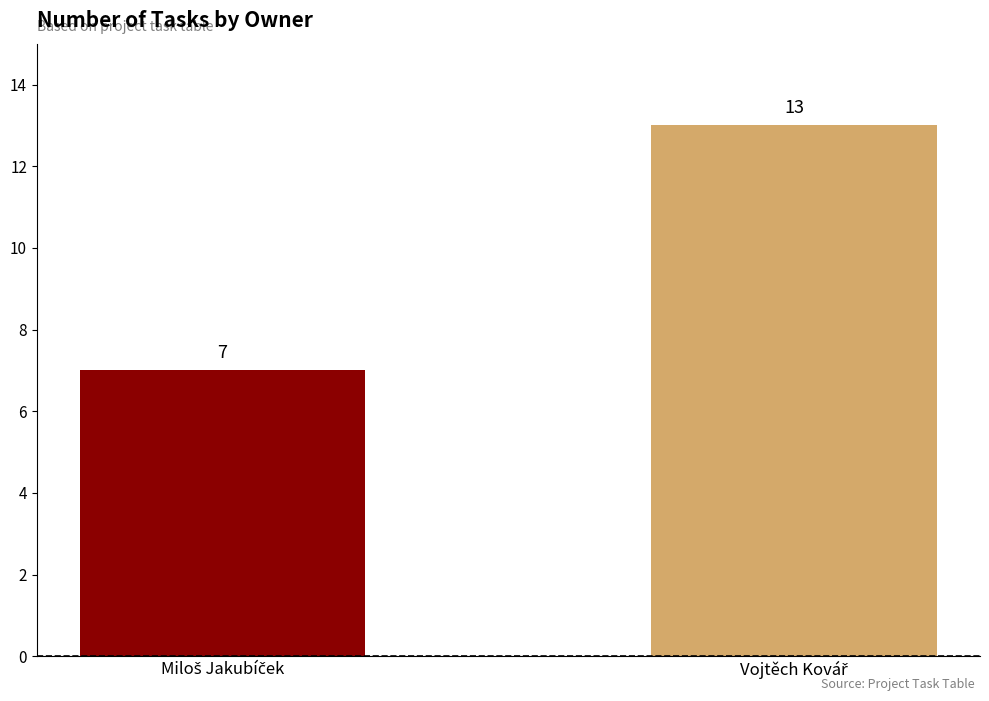

How many bars are there in total?

2